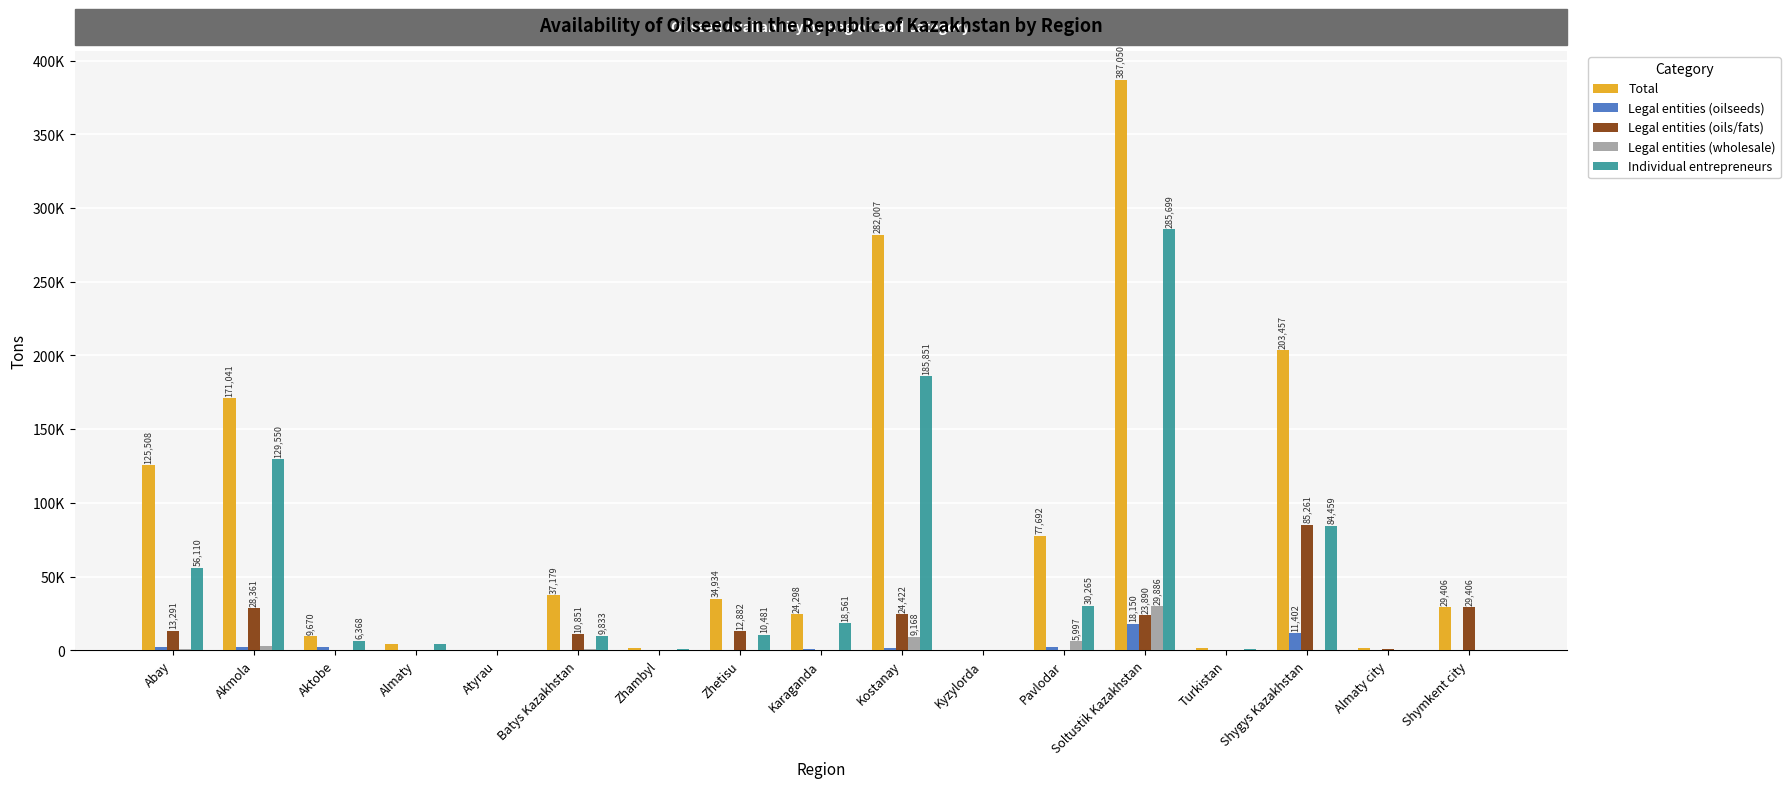

What is the sum of the Total values at Turkistan and Pavlodar?

79058.1